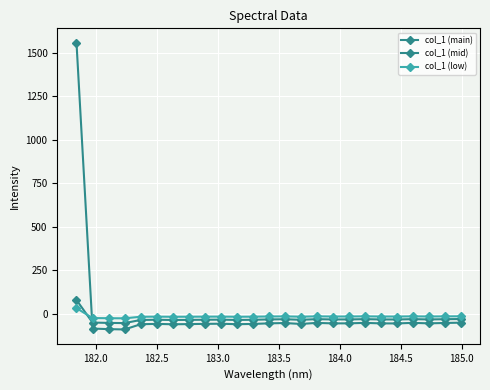

How many values in col_1 (main) are below zero?

24